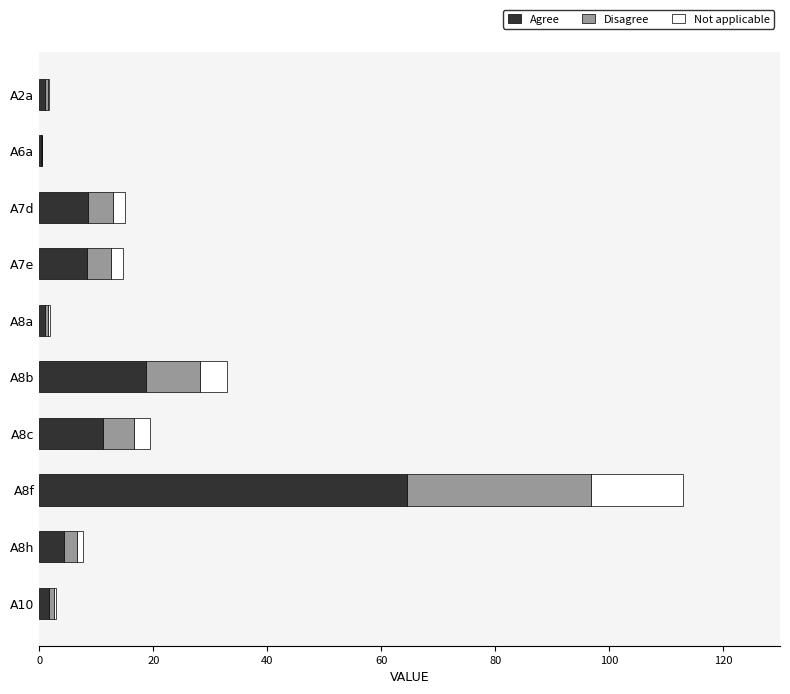

Is it true that Agree equals 21.8 at A8f?

False